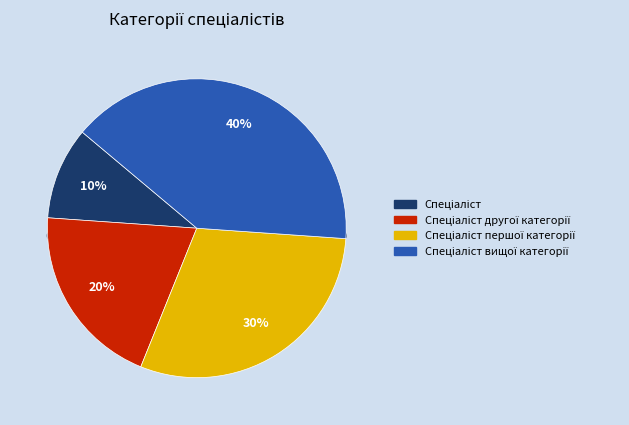

To the nearest percent, what is the combined percentage of Спеціаліст and Спеціаліст першої категорії?

40%